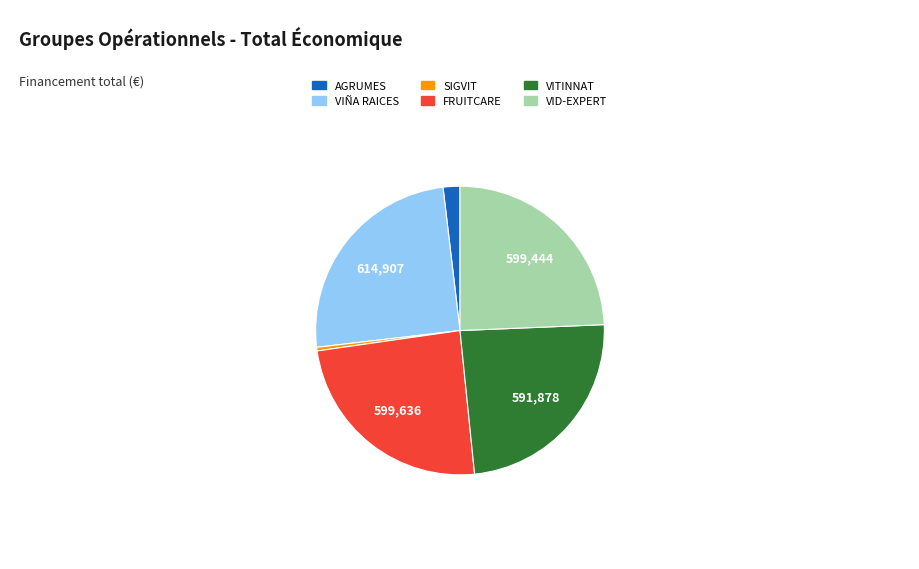

Is there a majority slice in this chart?

No